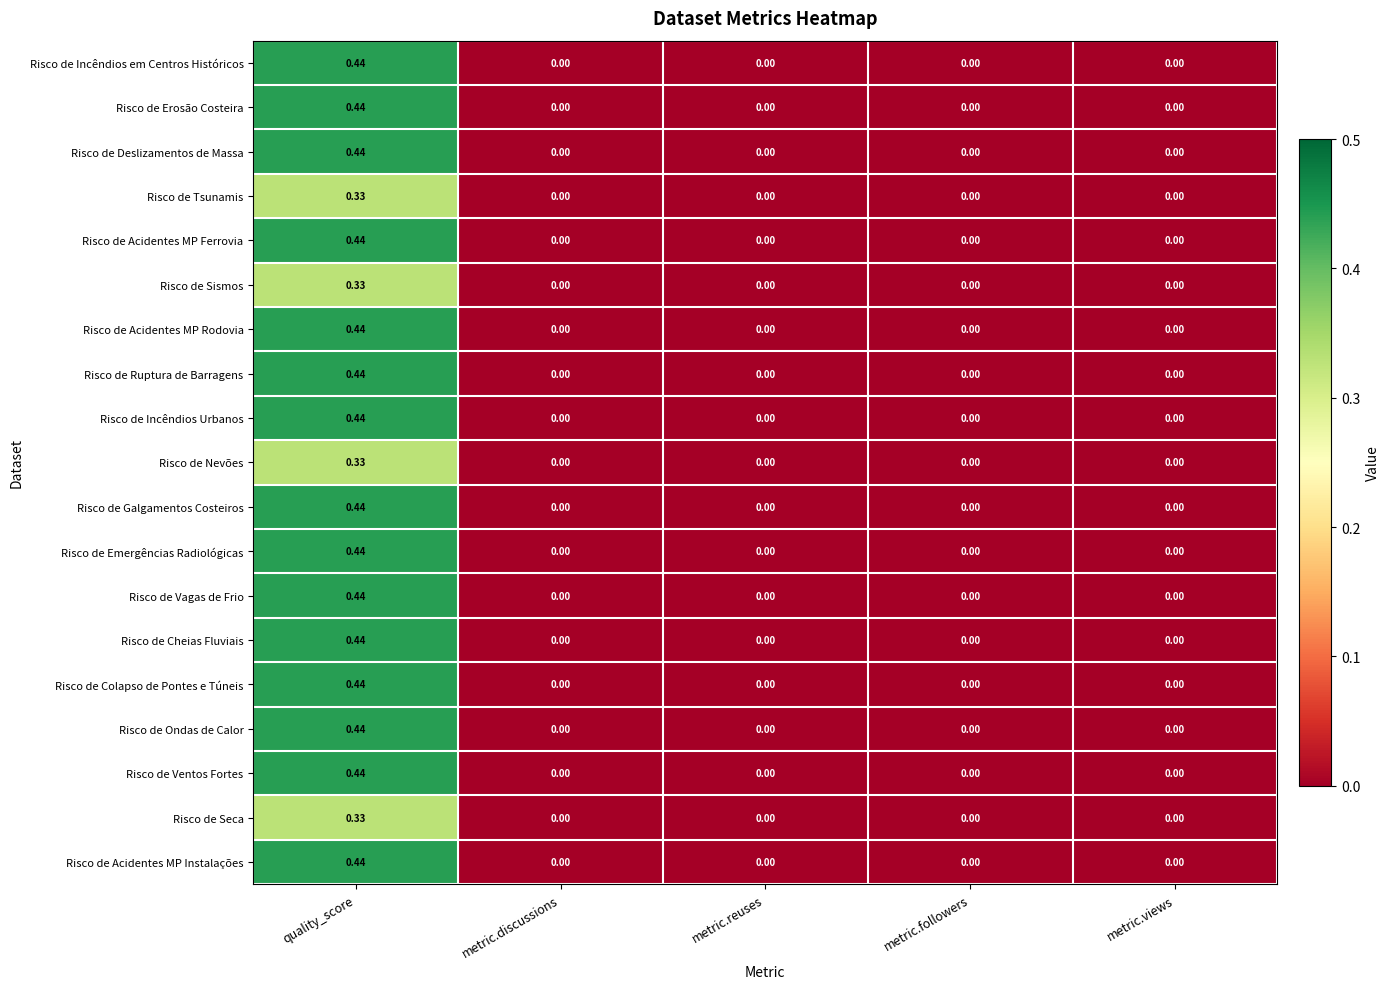

At which category does the chart reach its peak across all series?

quality_score